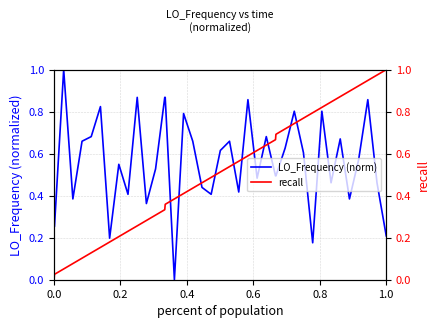

What is the label of the 36th point from the right?

0.8